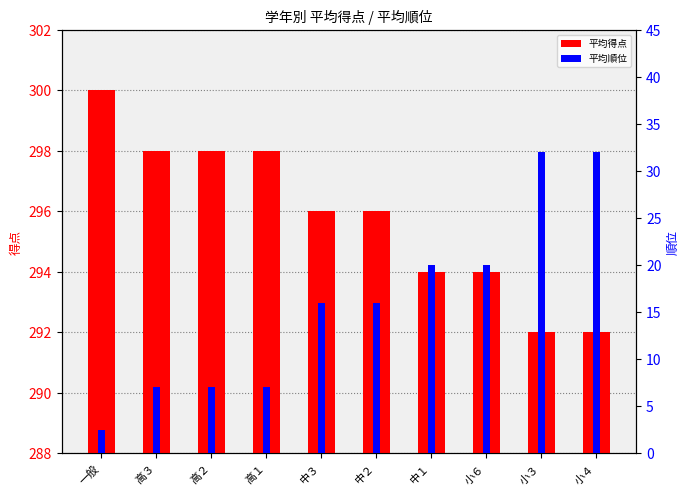

What is the label of the 7th bar from the right?

高１